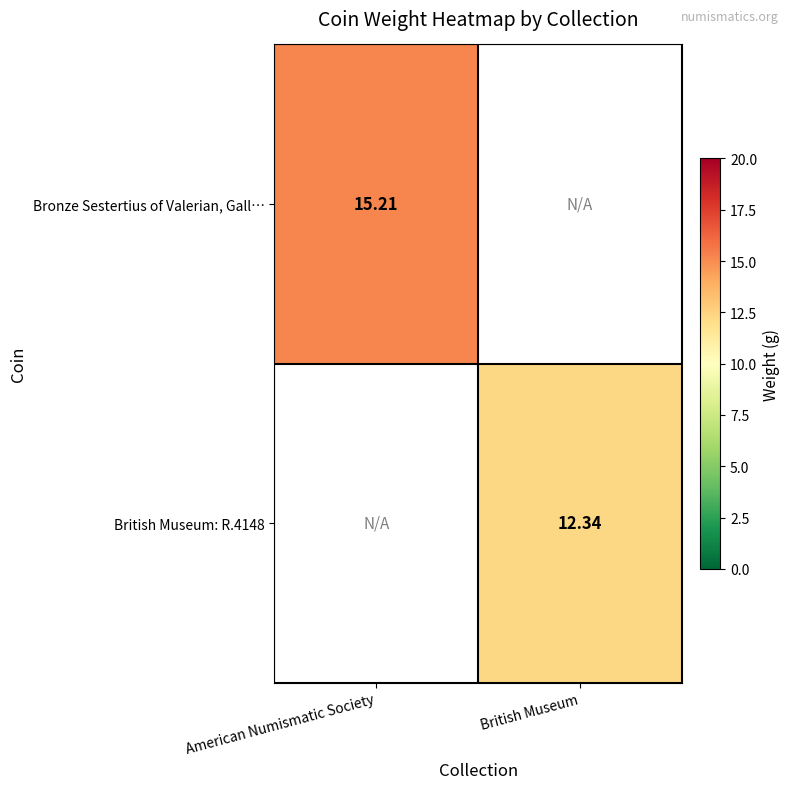

Between American Numismatic Society and British Museum, which is larger?

American Numismatic Society